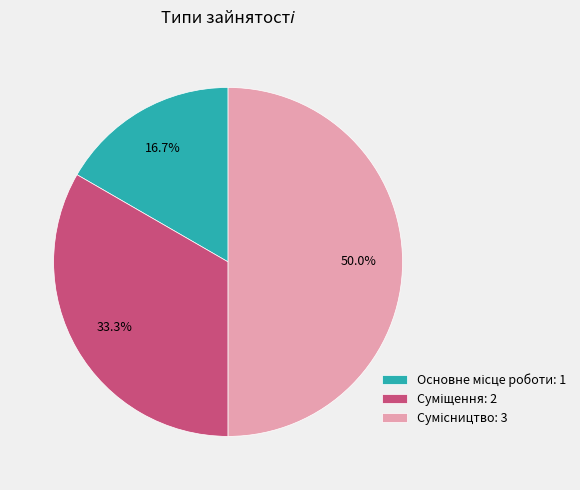

Is the sum of Суміщення and Сумісництво greater than half?

Yes